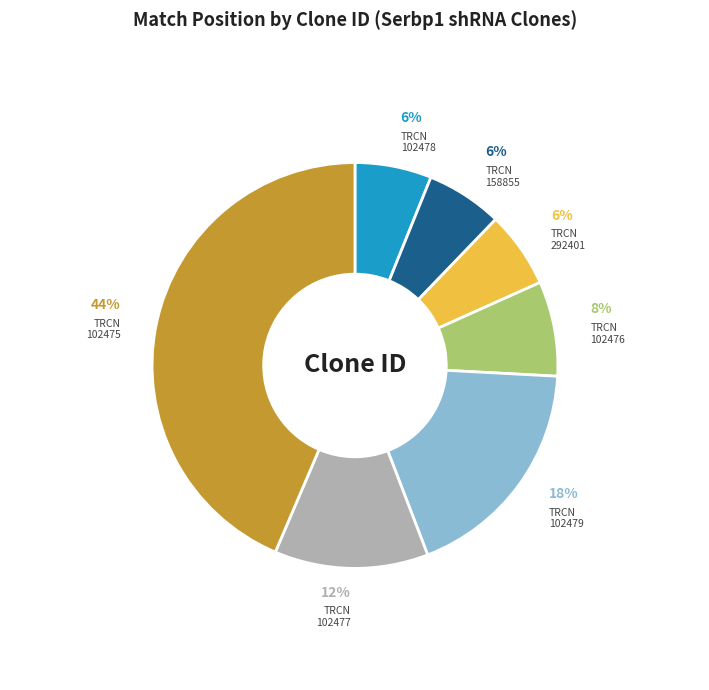

Is there a majority slice in this chart?

No